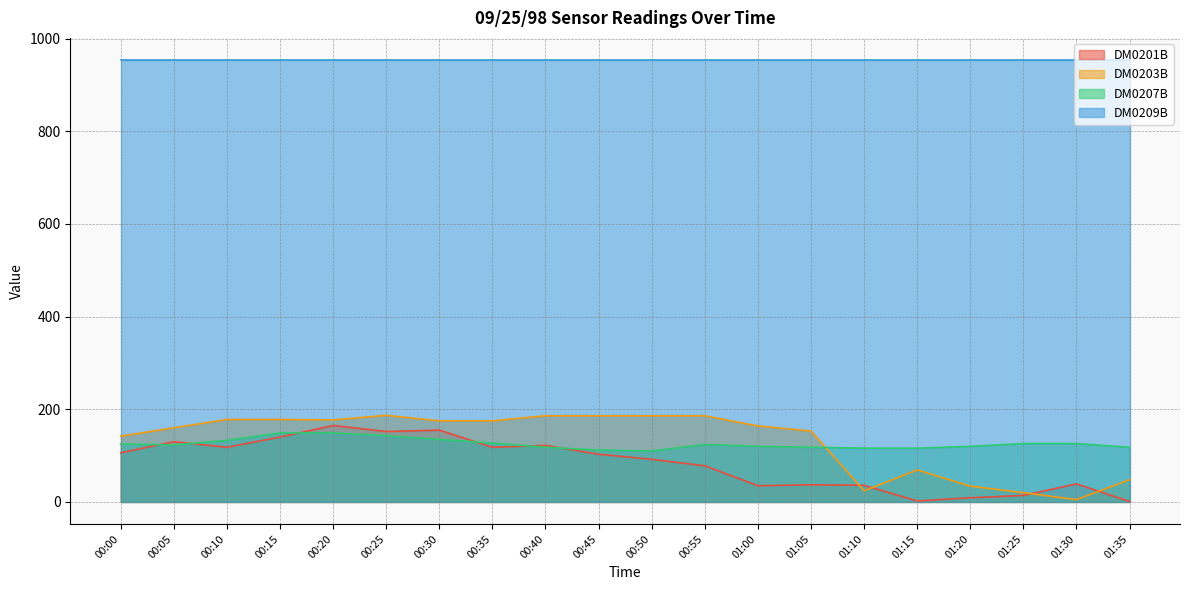

What is the smallest value displayed?

1